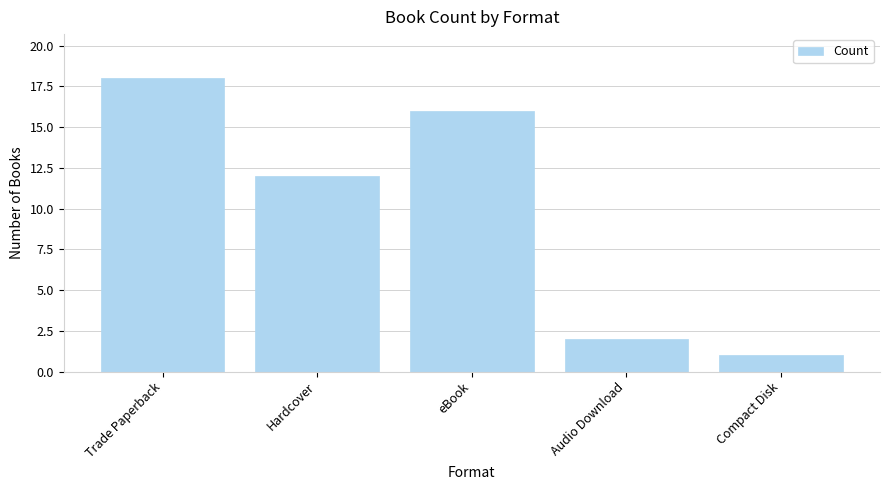

What is the greatest value displayed?

18